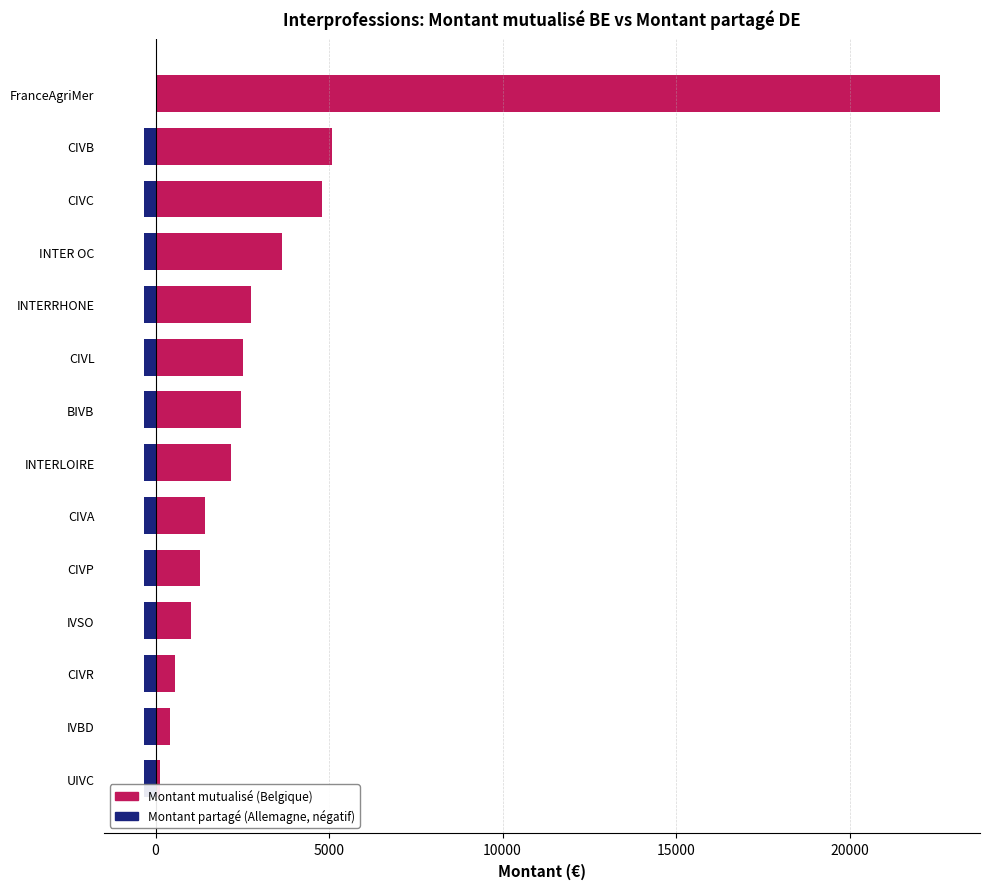

What are all the series names shown in the legend?

Montant mutualisé (Belgique), Montant partagé (Allemagne, négatif)